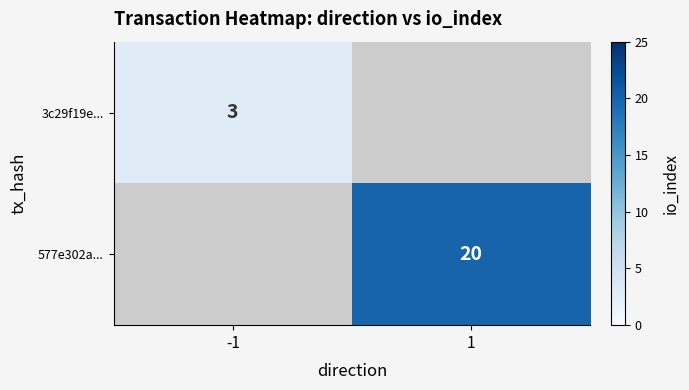

The value of 3c29f19e... at -1 is 5. True or false?

False